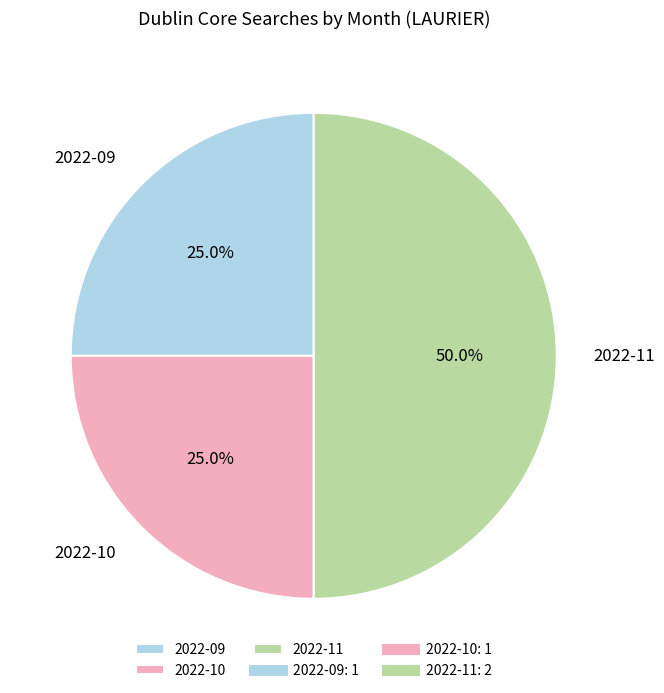

To the nearest percent, what is the average slice percentage?

33%